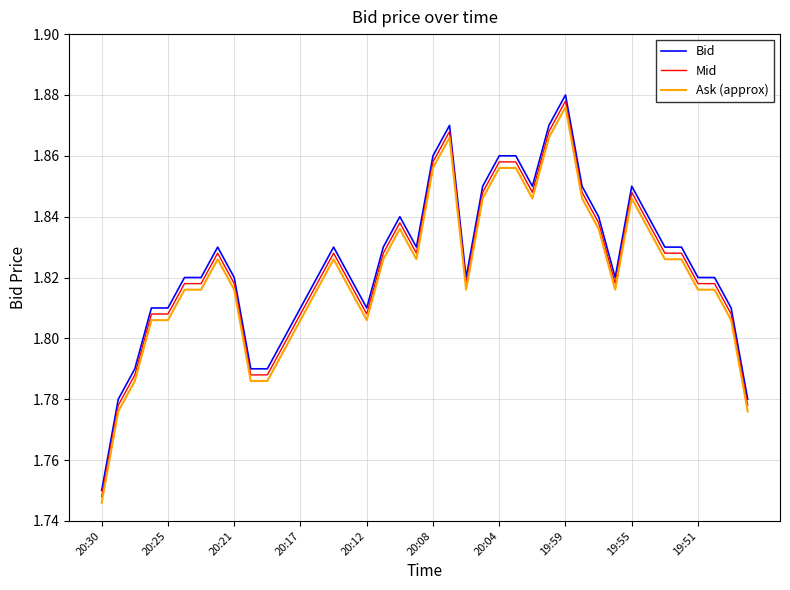

True or false: Ask (approx) and Bid intersect in this chart.

False